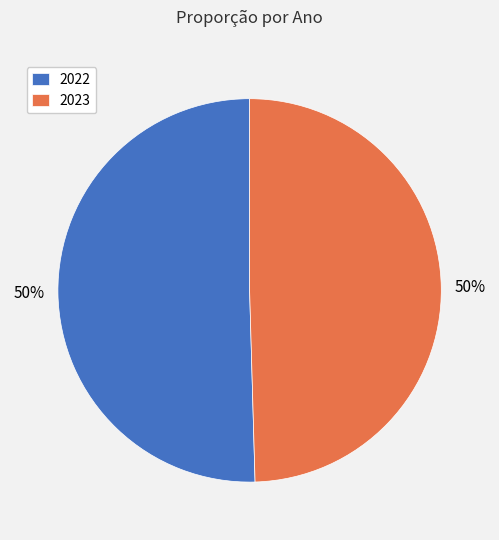

To the nearest percent, what portion does 2023 represent?

50%